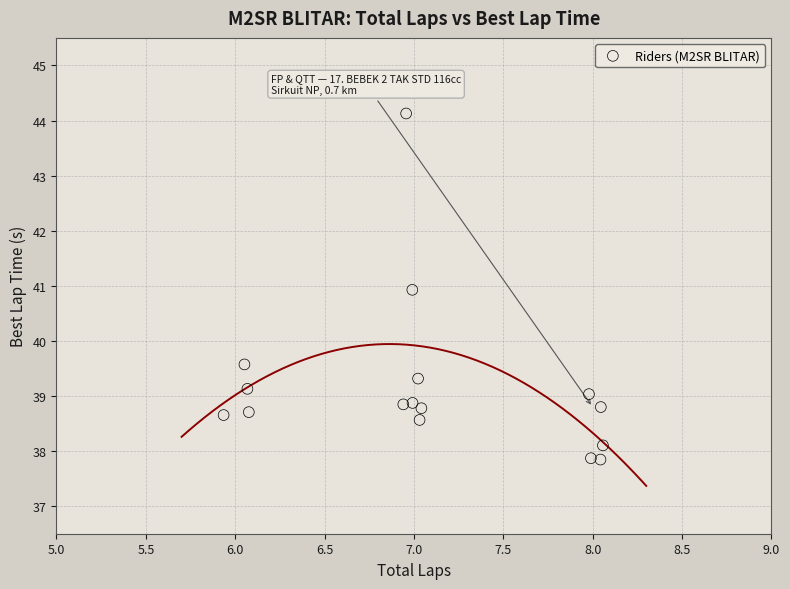

What is the range of Y values (max minus min)?

6.3